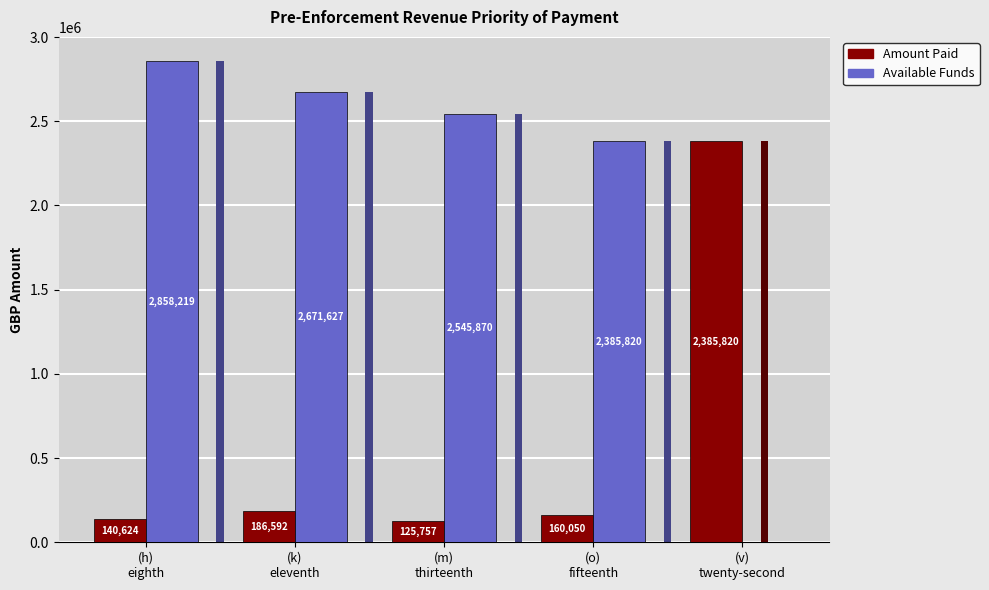

Which series has the widest spread of values?

Available Funds